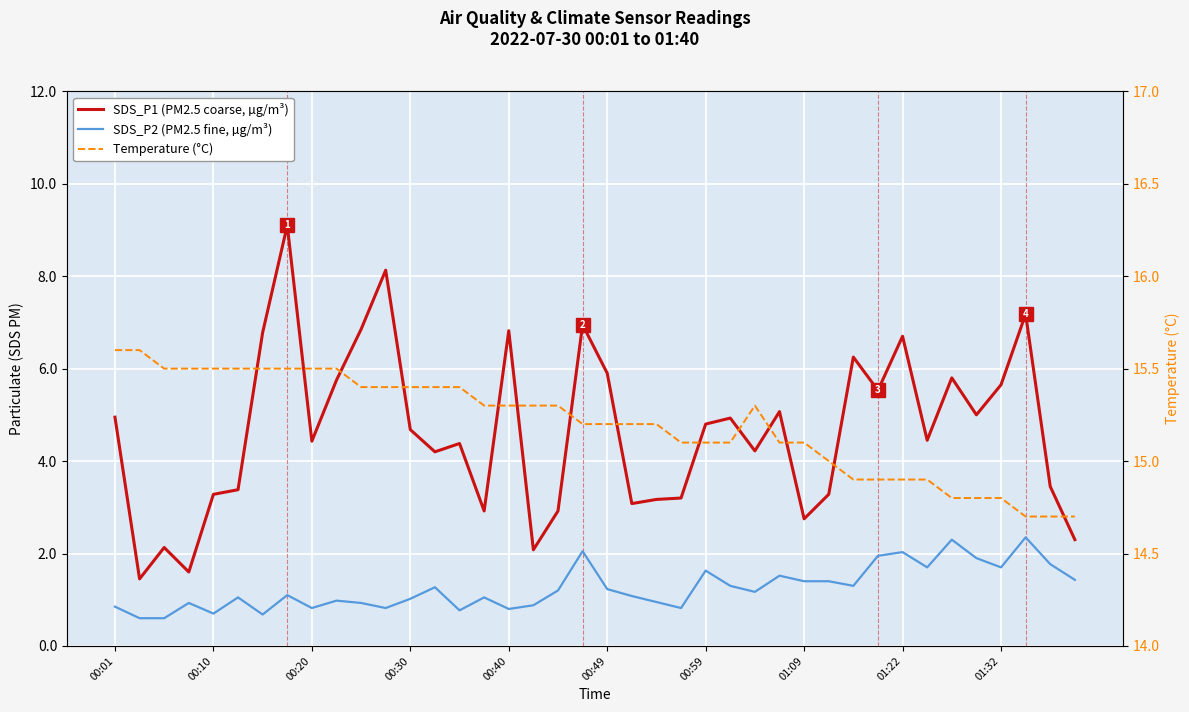

The value of SDS_P2 (PM2.5 fine, µg/m³) at 00:49 is 0.5. True or false?

False